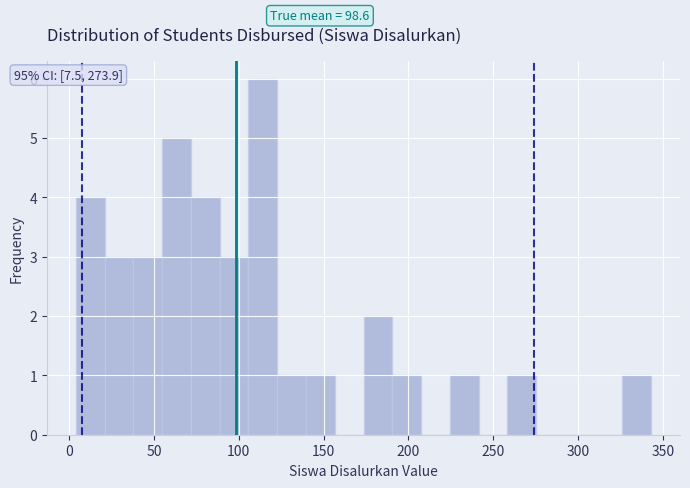

Read against the x-axis, roughly where is the centre of the tallest bar?

115